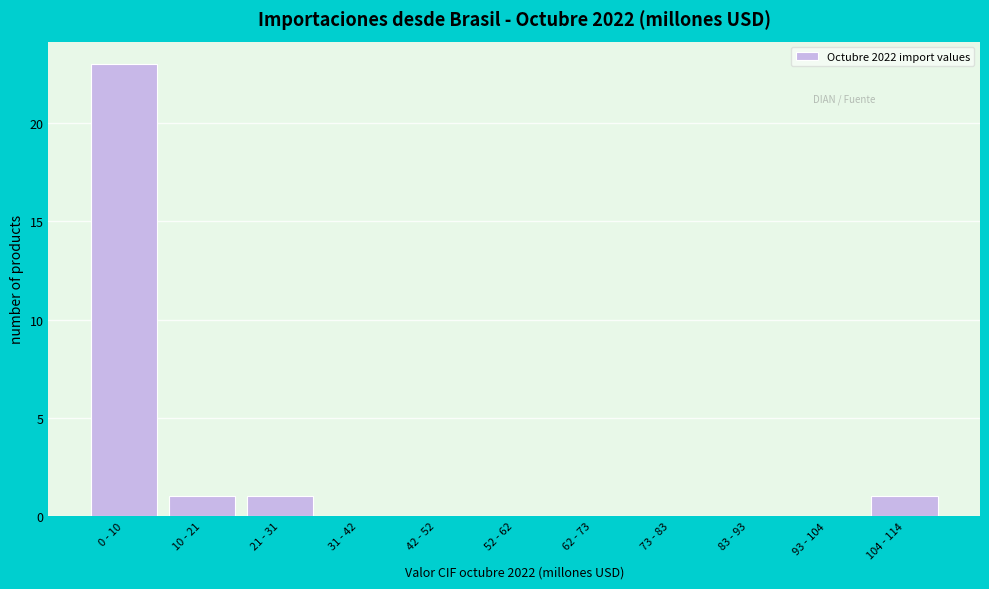

Reading left to right, what are all the values shown in this chart?

0 - 10=23	10 - 21=1	21 - 31=1	31 - 42=0	42 - 52=0	52 - 62=0	62 - 73=0	73 - 83=0	83 - 93=0	93 - 104=0	104 - 114=1